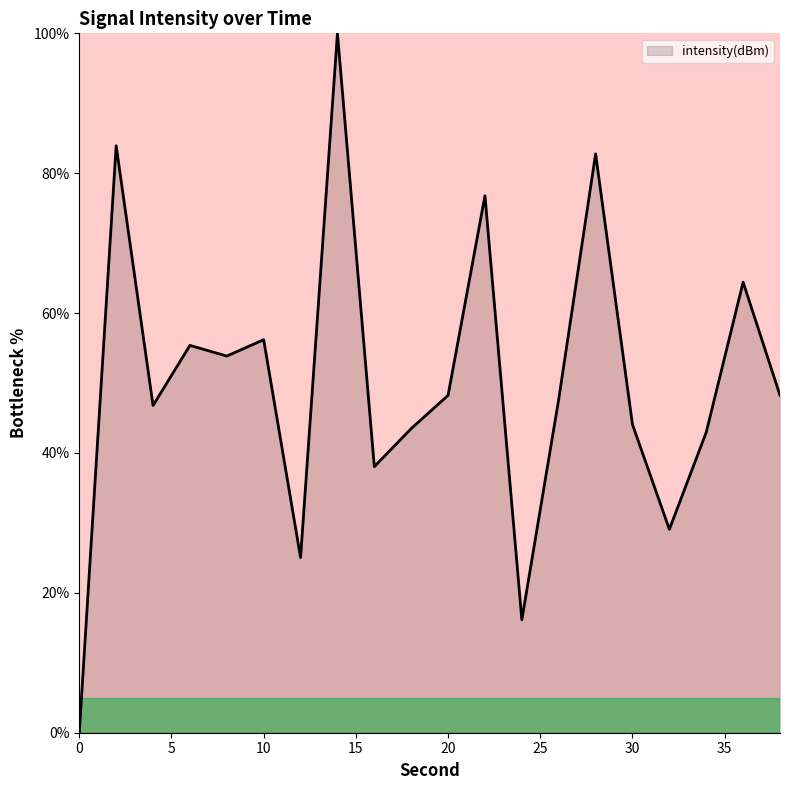

How many lines are shown in the chart?

1